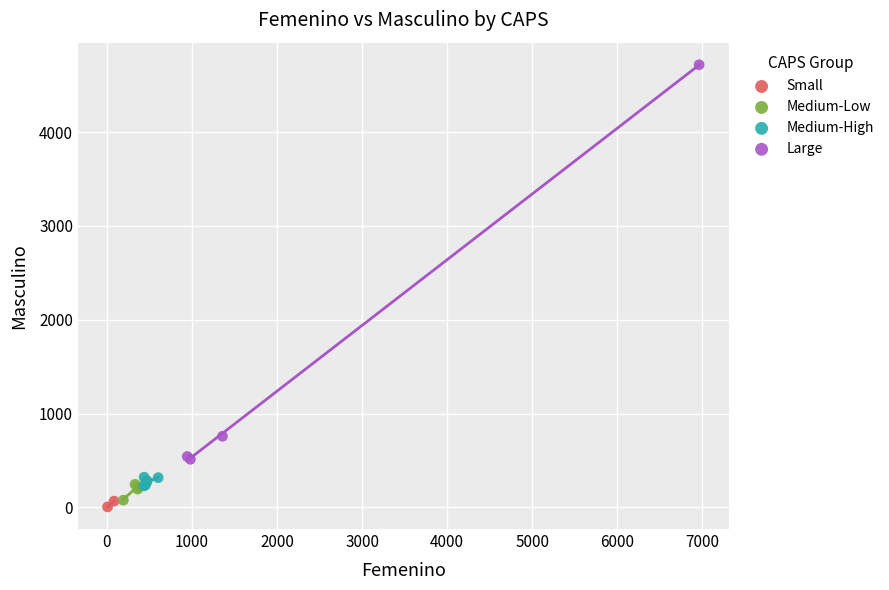

What are all the series names shown in the legend?

Small, Medium-Low, Medium-High, Large